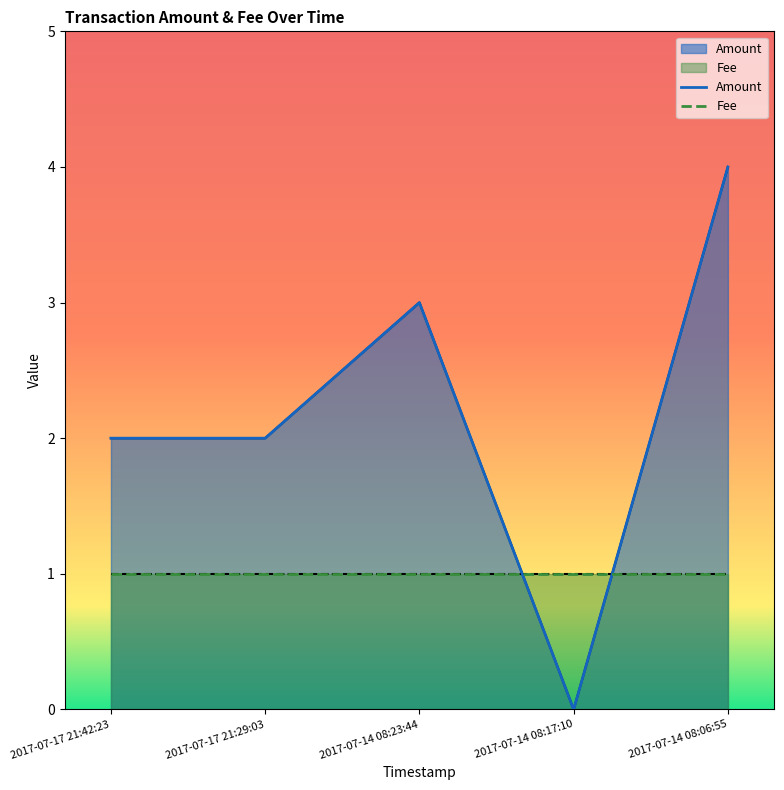

Reading left to right, transcribe all the data shown in this chart.

Amount: 2017-07-17 21:42:23=2	2017-07-17 21:29:03=2	2017-07-14 08:23:44=3	2017-07-14 08:17:10=0	2017-07-14 08:06:55=4
Fee: 2017-07-17 21:42:23=1	2017-07-17 21:29:03=1	2017-07-14 08:23:44=1	2017-07-14 08:17:10=1	2017-07-14 08:06:55=1